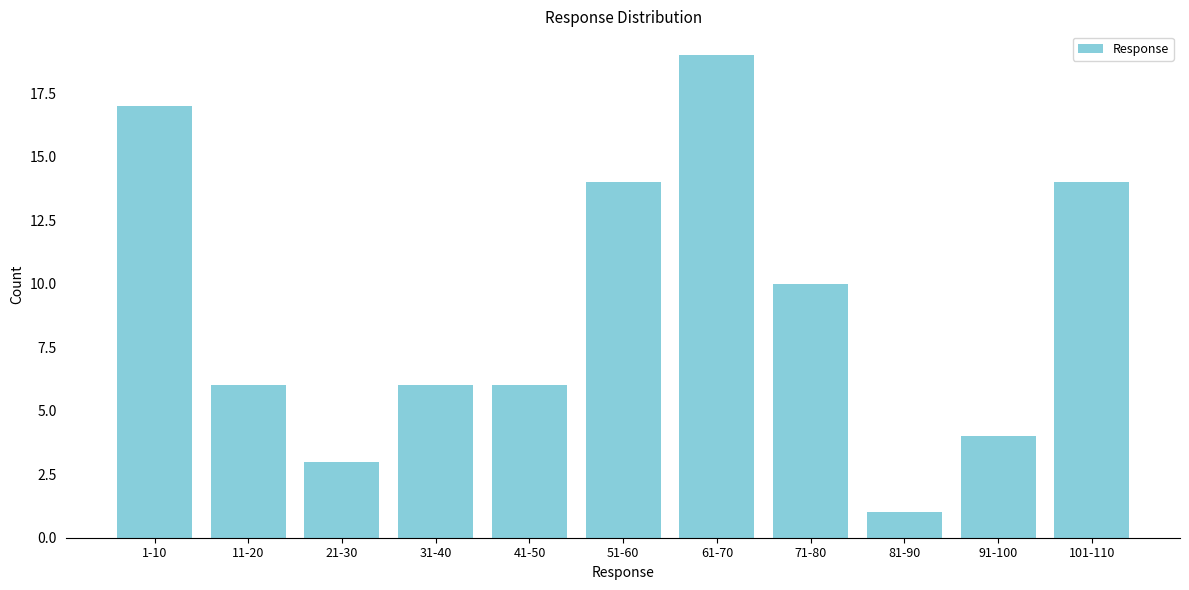

Reading left to right, extract all data points from this chart.

17	6	3	6	6	14	19	10	1	4	14